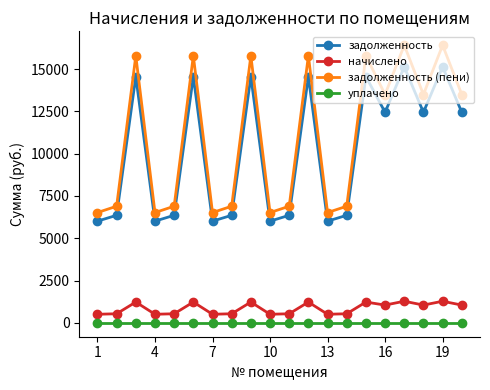

What is the sum of all задолженность (пени) values?

219234.6